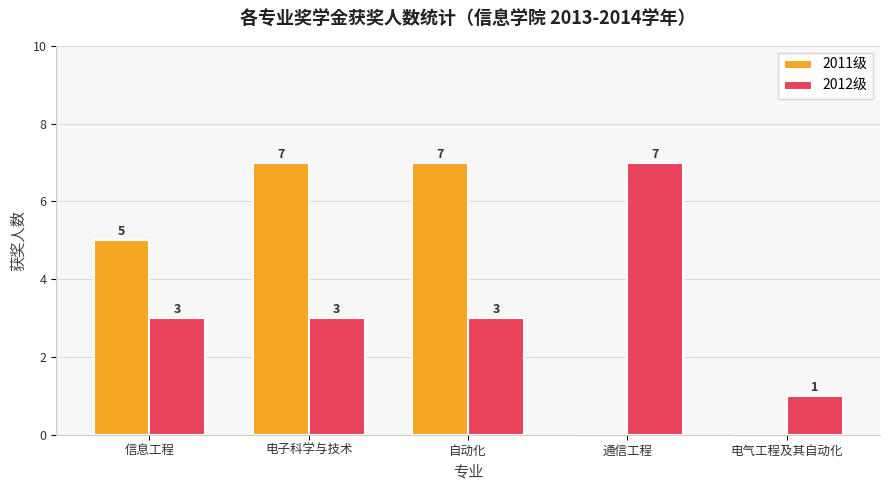

The 2011级 series shows 10 at 电子科学与技术. True or false?

False